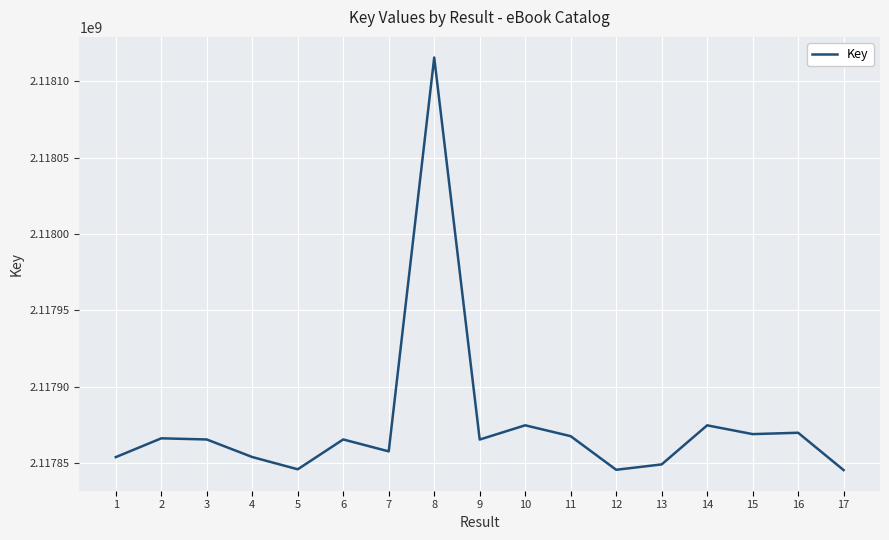

What is the ratio of the value at 13 to the value at 11?

1.0